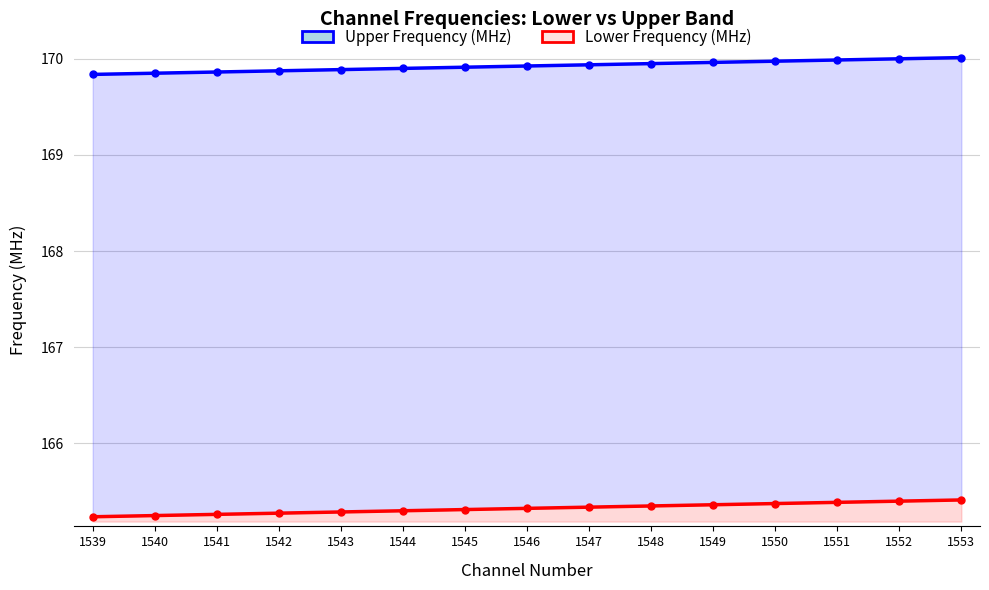

True or false: Lower Frequency (MHz) has a value of 165.3 at 1547.

True